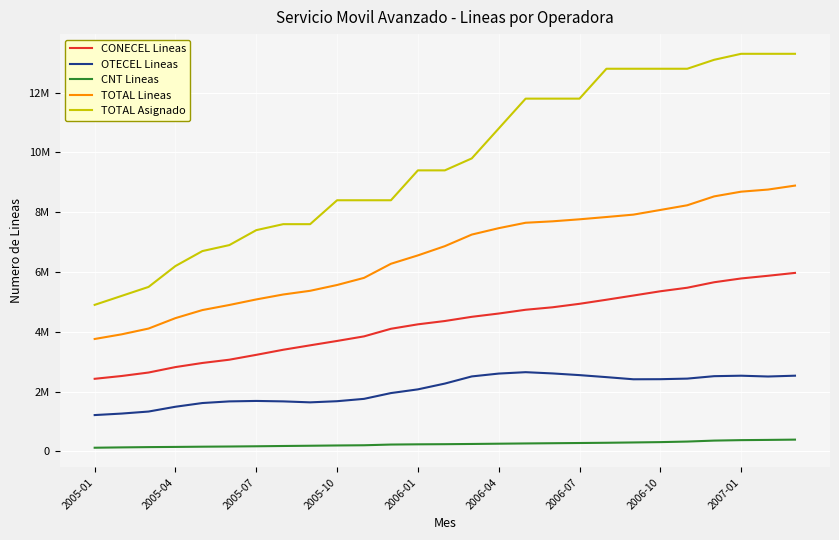

True or false: TOTAL Asignado and TOTAL Lineas intersect in this chart.

False